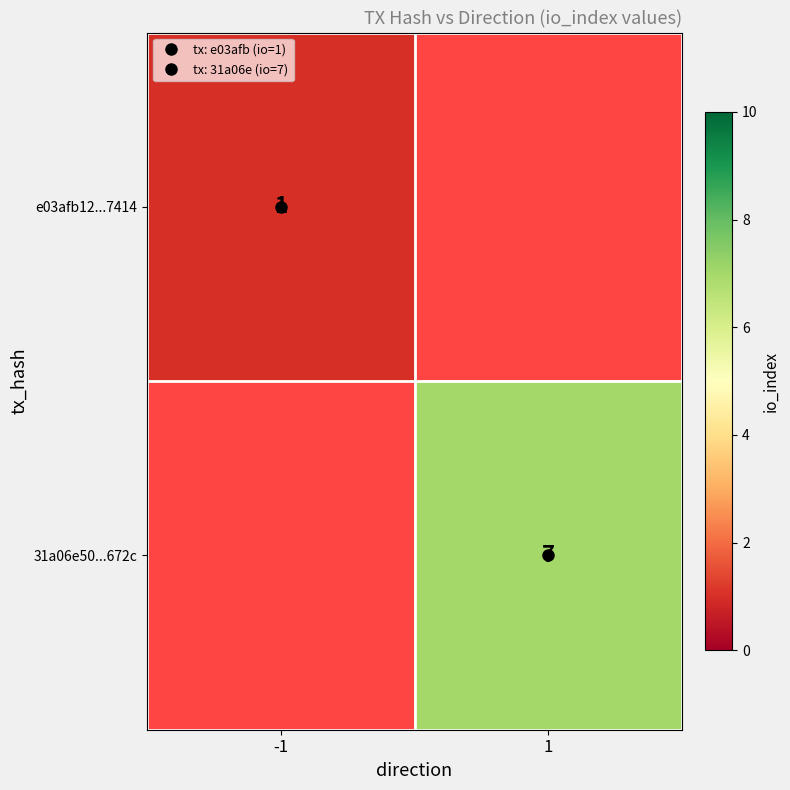

Which label corresponds to the smallest value in the chart?

-1